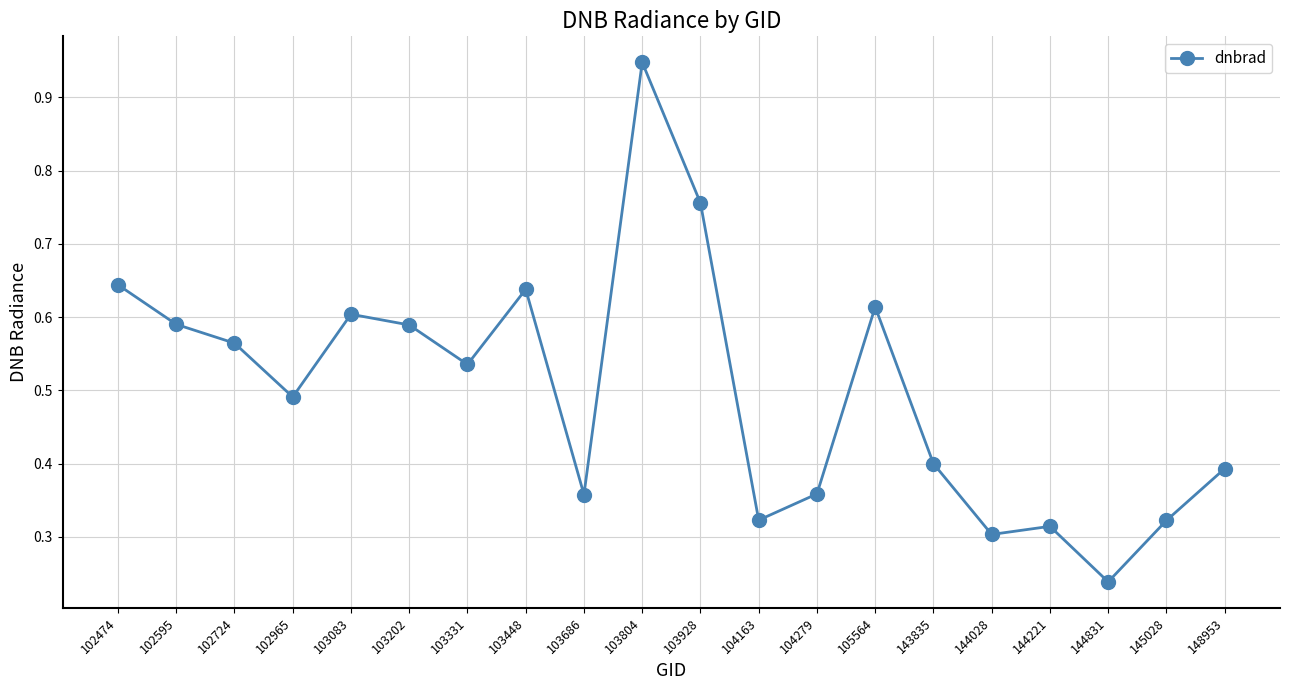

How many lines are shown in the chart?

1